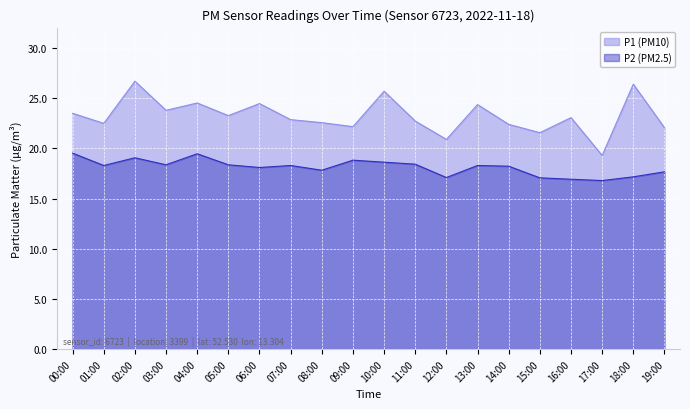

True or false: P2 and P1 intersect in this chart.

False